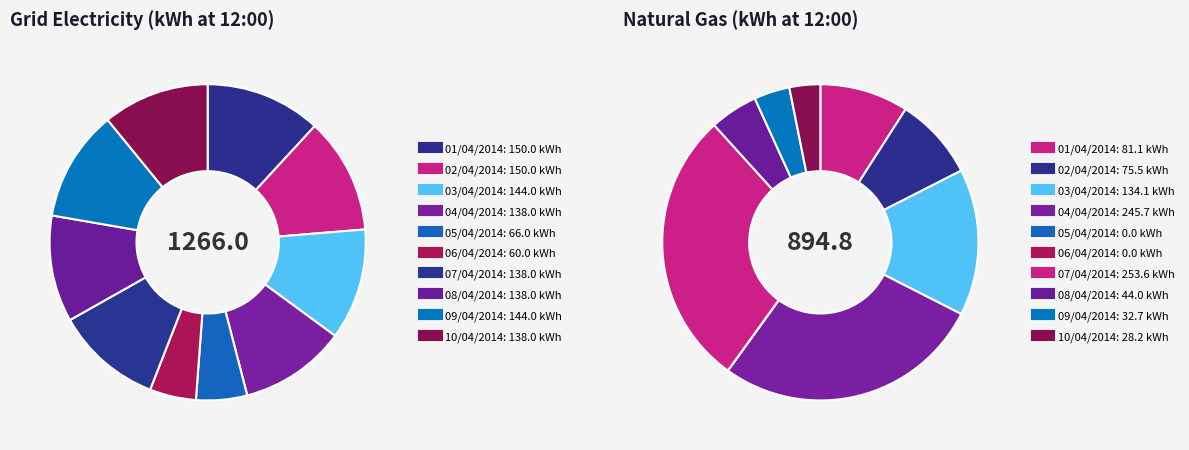

Count the number of slices in the pie.

10